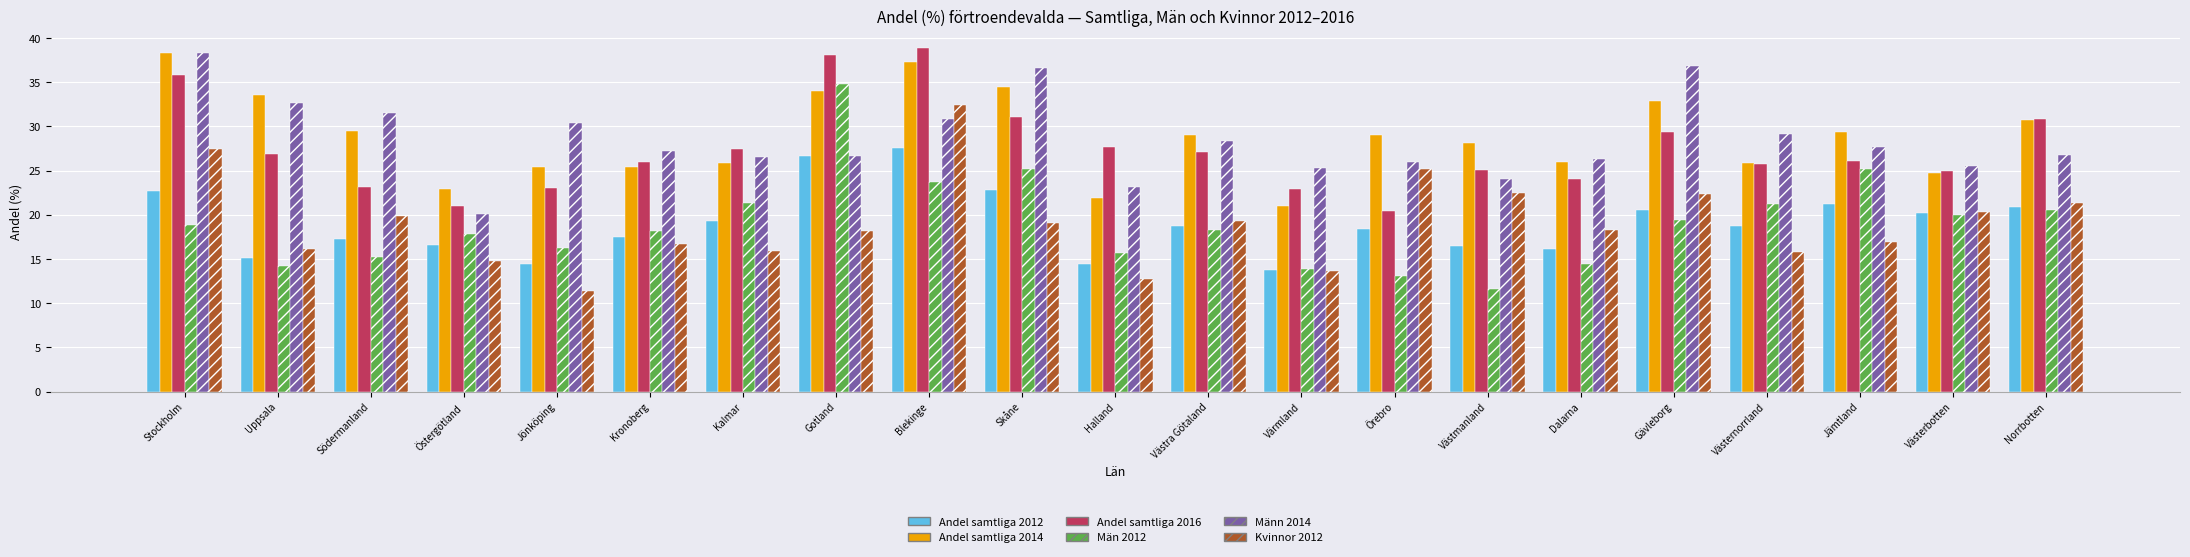

What is the minimum value shown in the chart?

11.4